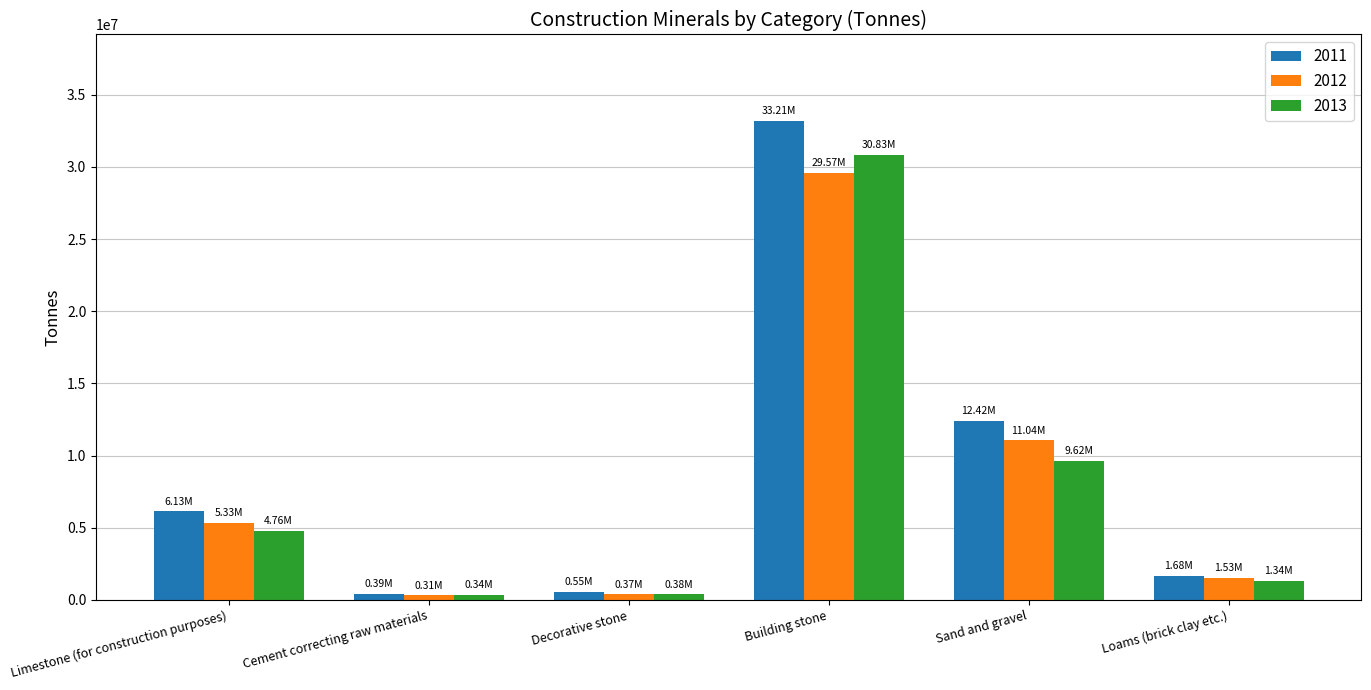

At which label is 2011 closest to 16796150?

Sand and gravel